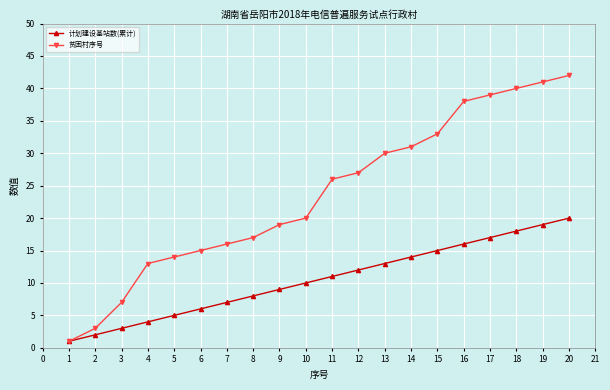

Which series has the largest total across all categories?

贫困村序号